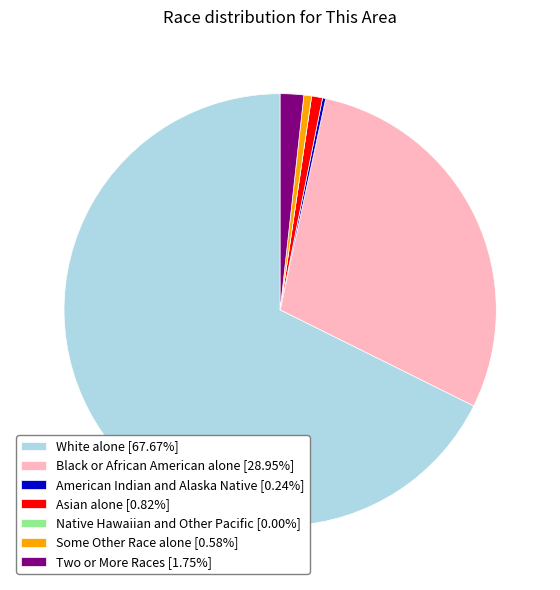

Combined, do Two or More Races [1.75%] and Some Other Race alone [0.58%] account for over 50%?

No